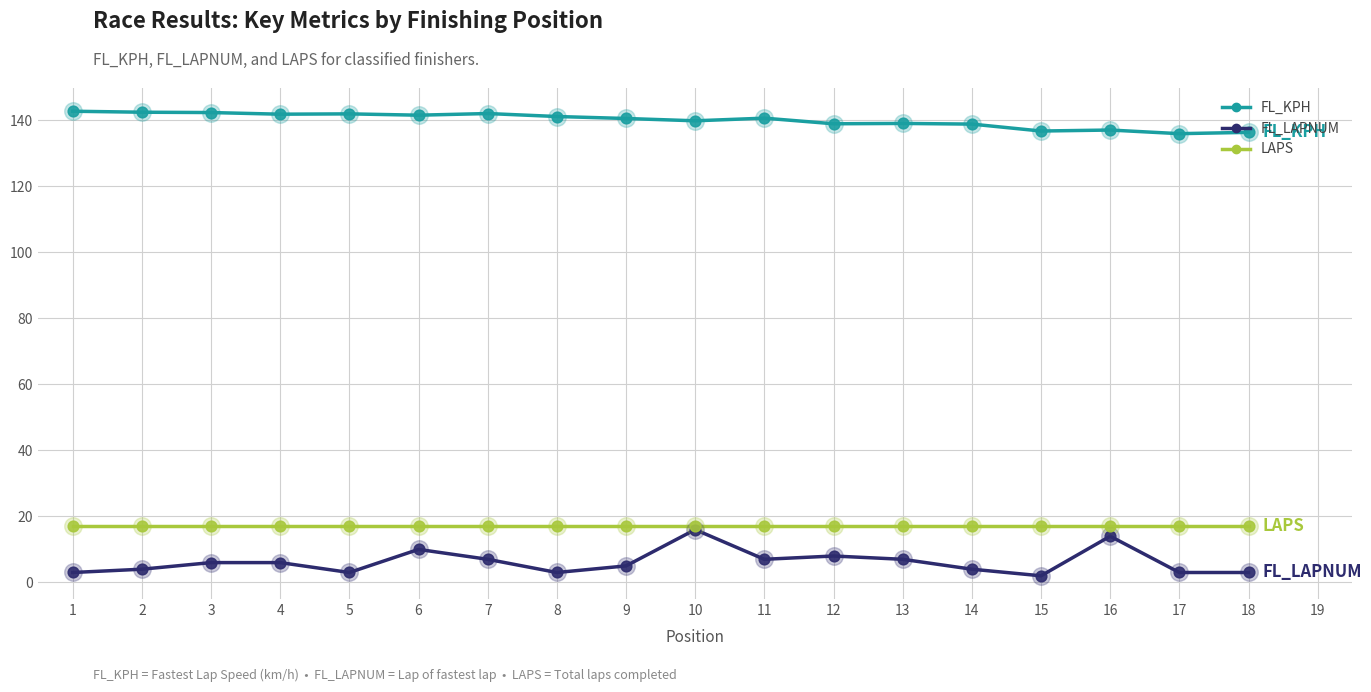

Which series has the largest total across all categories?

FL_KPH